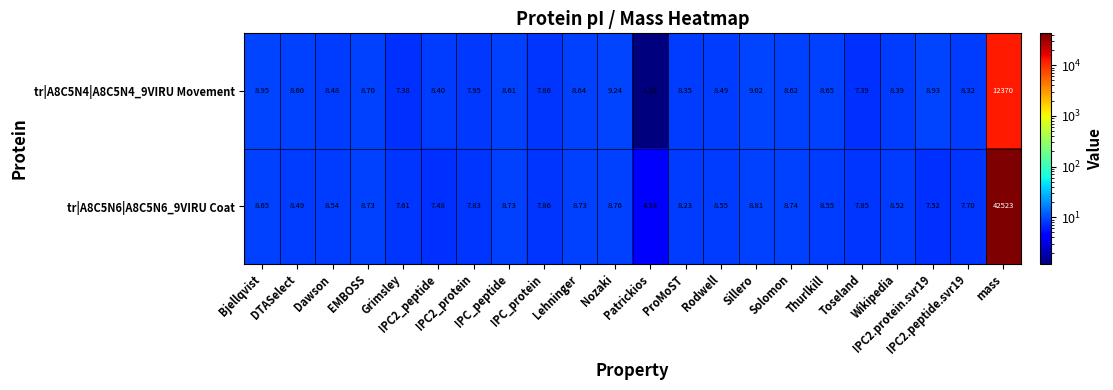

What is the greatest value displayed?

42523.0